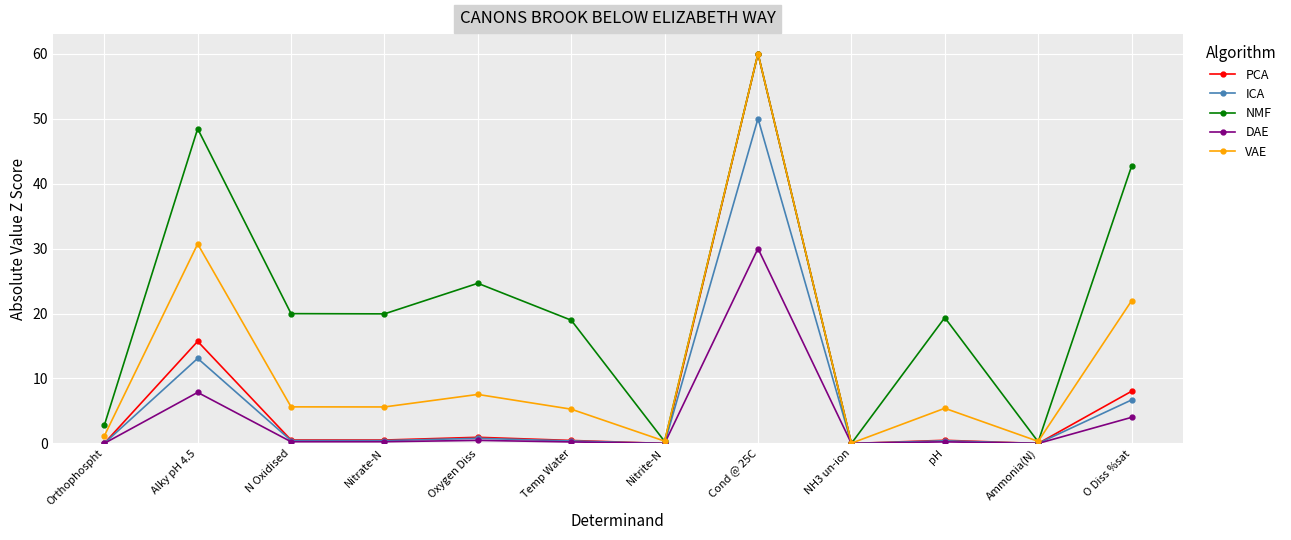

How many lines are shown in the chart?

5